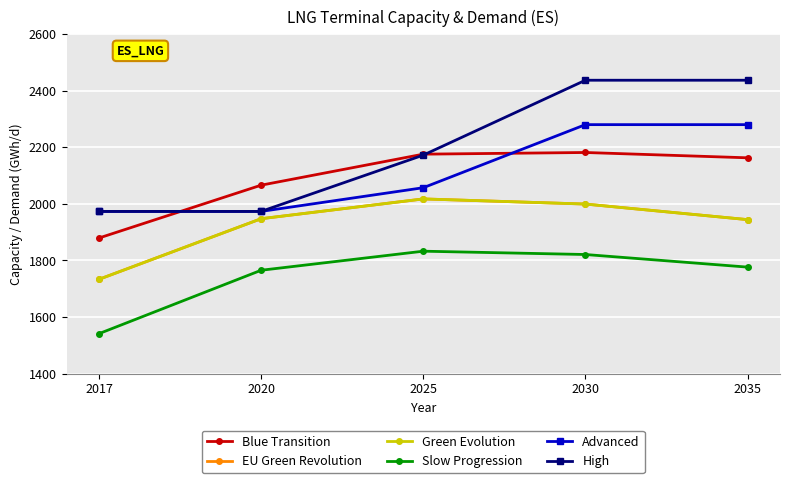

List the labels in order of High value, largest first.

2030, 2035, 2025, 2017, 2020